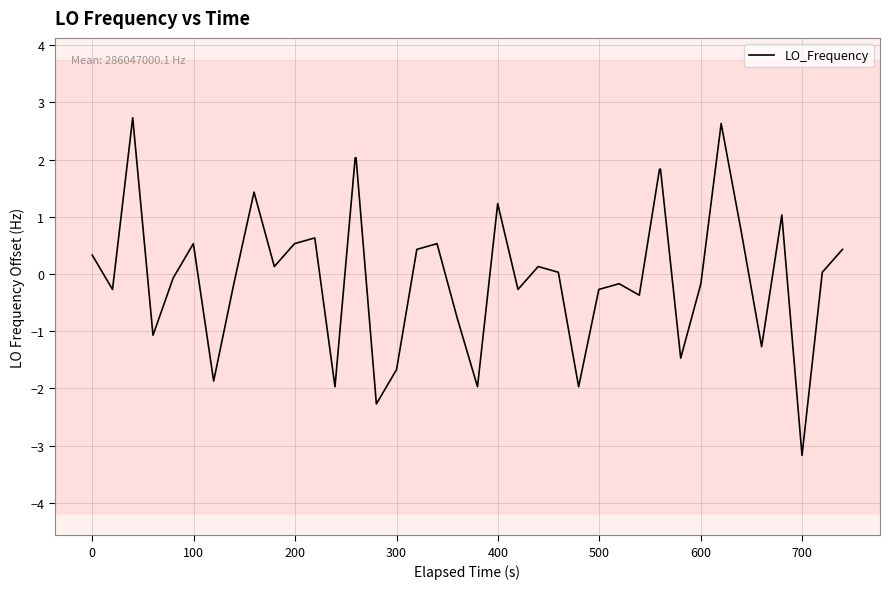

What is the smallest value displayed?

-3.2